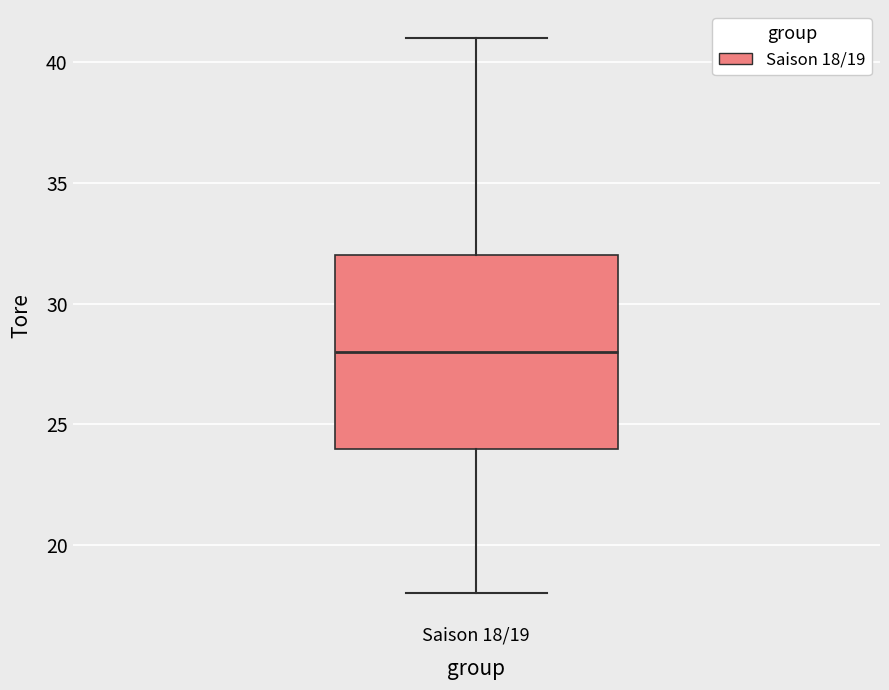

Transcribe this box plot: give where the median line is, the range the box spans, and where the two whiskers end, as read against the y-axis. The values are not printed on the chart, so give them approximately, as read against the axis.

median 28, box 24 to 32, whiskers 18 to 41